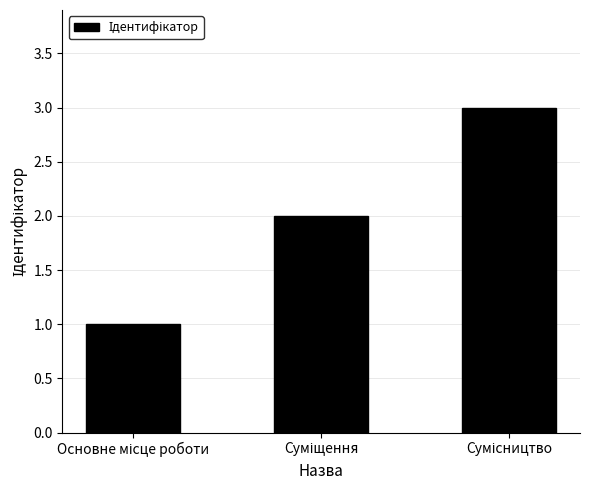

What is the greatest value displayed?

3